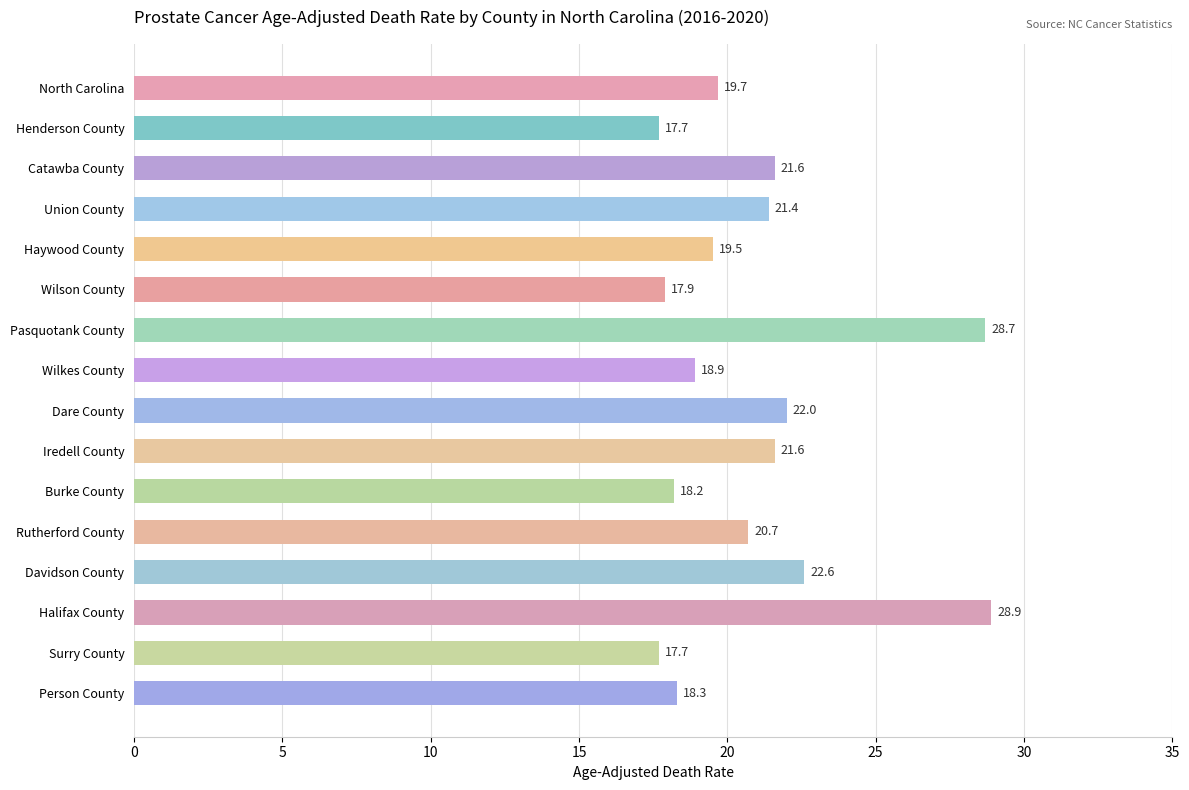

Reading top to bottom, extract all data points from this chart.

North Carolina=19.7	Henderson County=17.7	Catawba County=21.6	Union County=21.4	Haywood County=19.5	Wilson County=17.9	Pasquotank County=28.7	Wilkes County=18.9	Dare County=22.0	Iredell County=21.6	Burke County=18.2	Rutherford County=20.7	Davidson County=22.6	Halifax County=28.9	Surry County=17.7	Person County=18.3